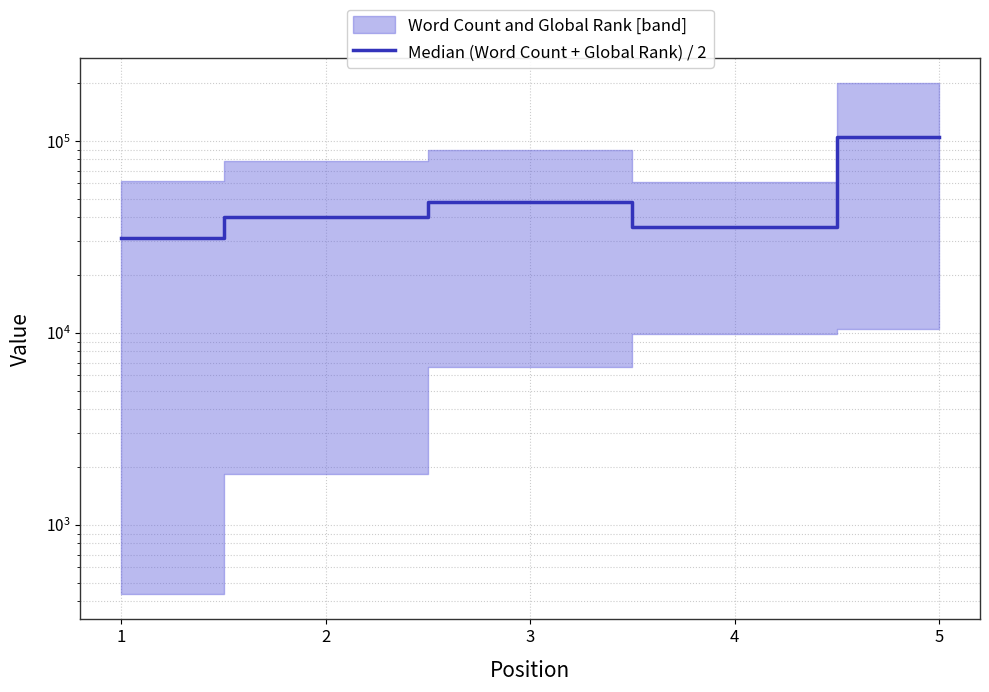

What is the value of the 5th point from the left?

105267.5